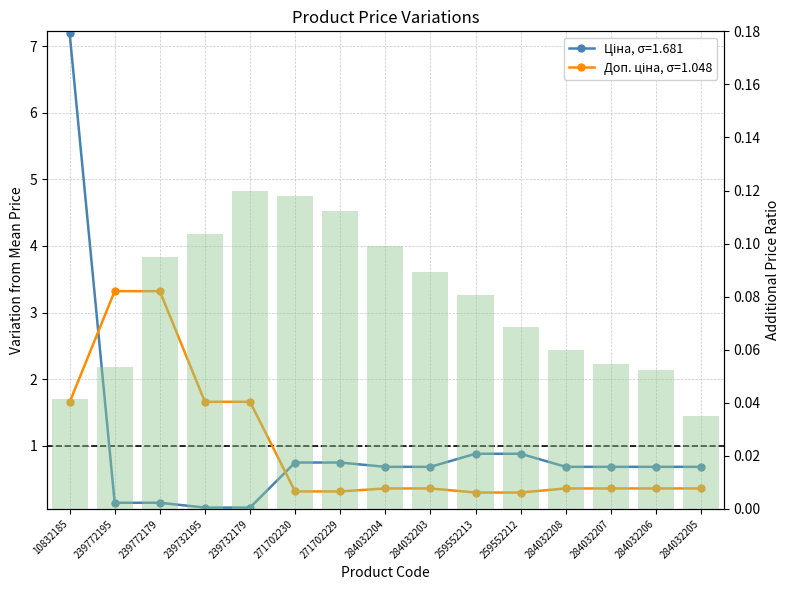

Rank the series by their average value, from lowest to highest.

Доп. ціна, Ціна